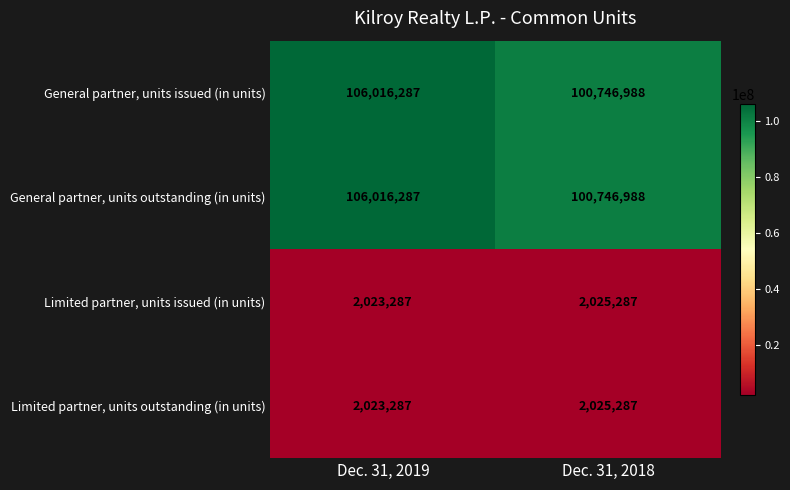

How many series are shown in this chart?

4